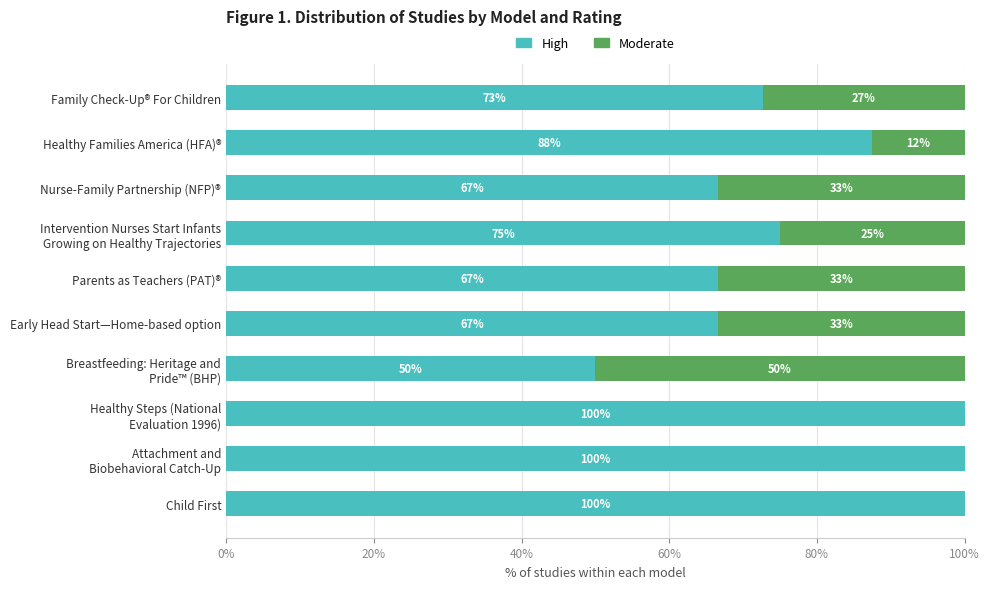

What is the highest value of the High series?

100.0